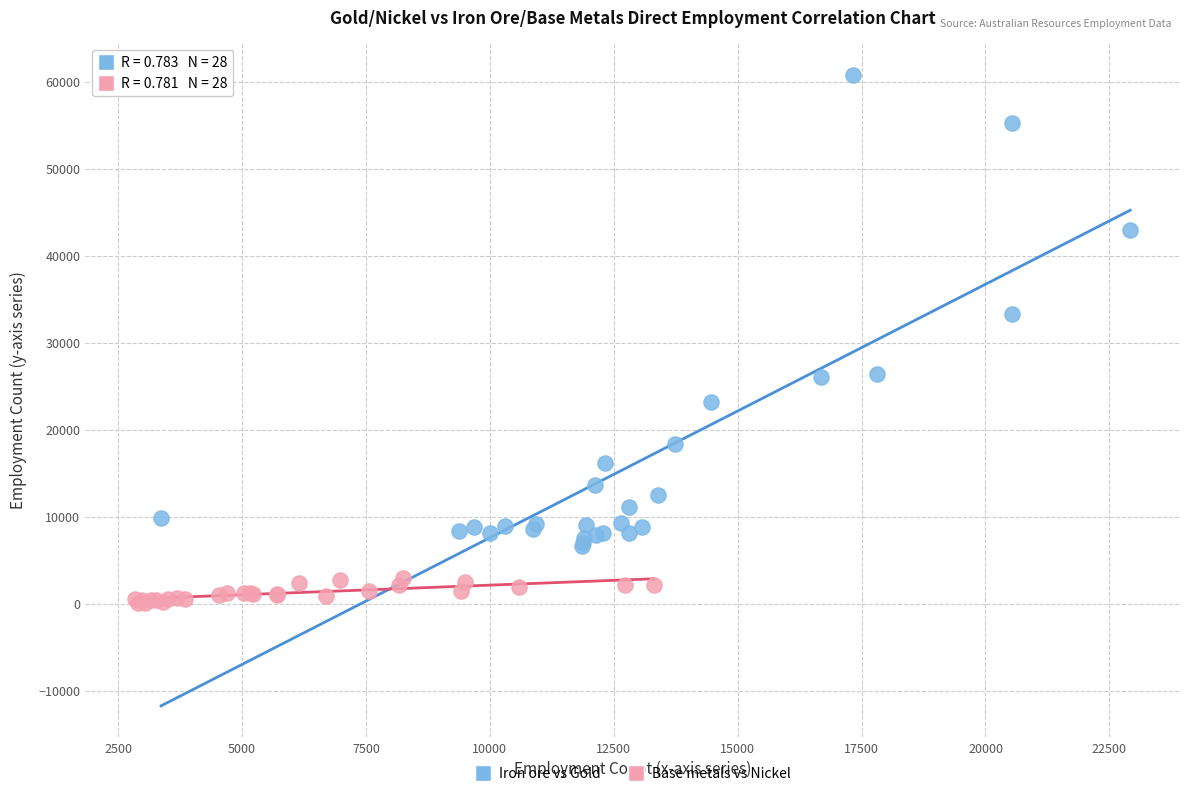

Which series has the widest spread of Y values?

Iron ore vs Gold